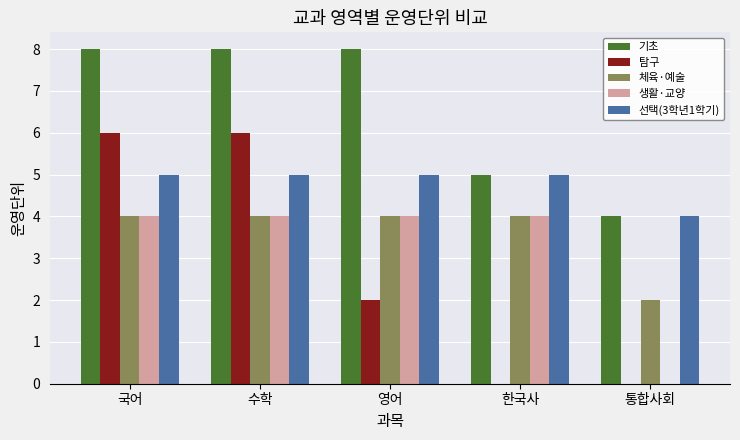

Reading left to right, list all the values displayed in this chart.

기초: 국어=8	수학=8	영어=8	한국사=5	통합사회=4
탐구: 국어=6	수학=6	영어=2	한국사=0	통합사회=0
체육·예술: 국어=4	수학=4	영어=4	한국사=4	통합사회=2
생활·교양: 국어=4	수학=4	영어=4	한국사=4	통합사회=0
선택(3학년1학기): 국어=5	수학=5	영어=5	한국사=5	통합사회=4